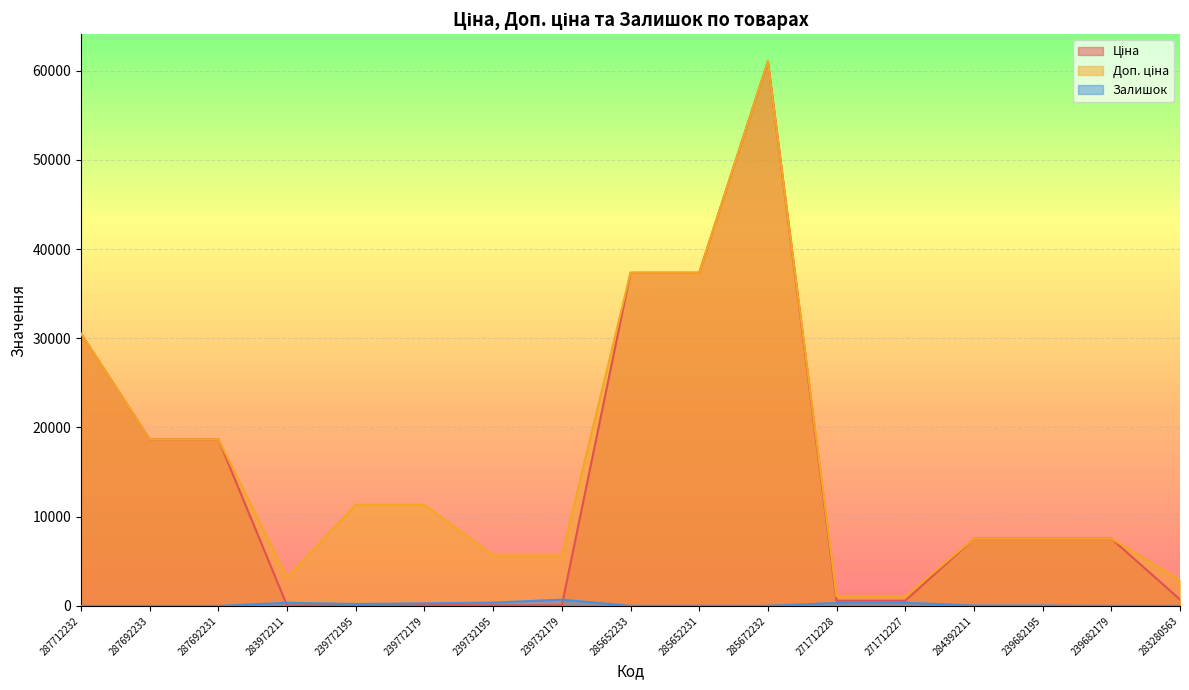

What is the difference between the second highest and second lowest values in the Ціна series?

37286.3